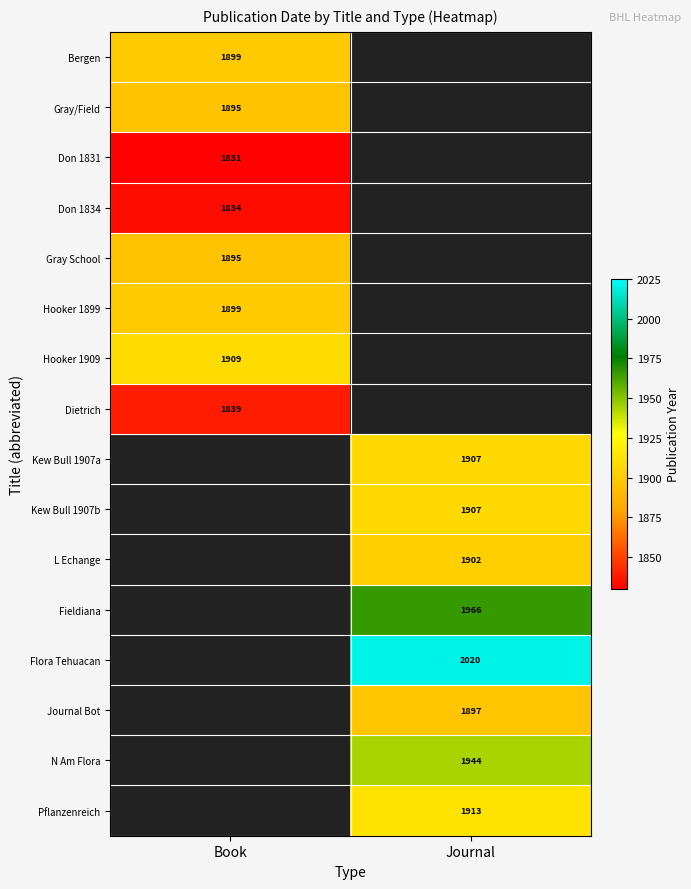

What is the spread (max minus min) of values at Book?

78.0